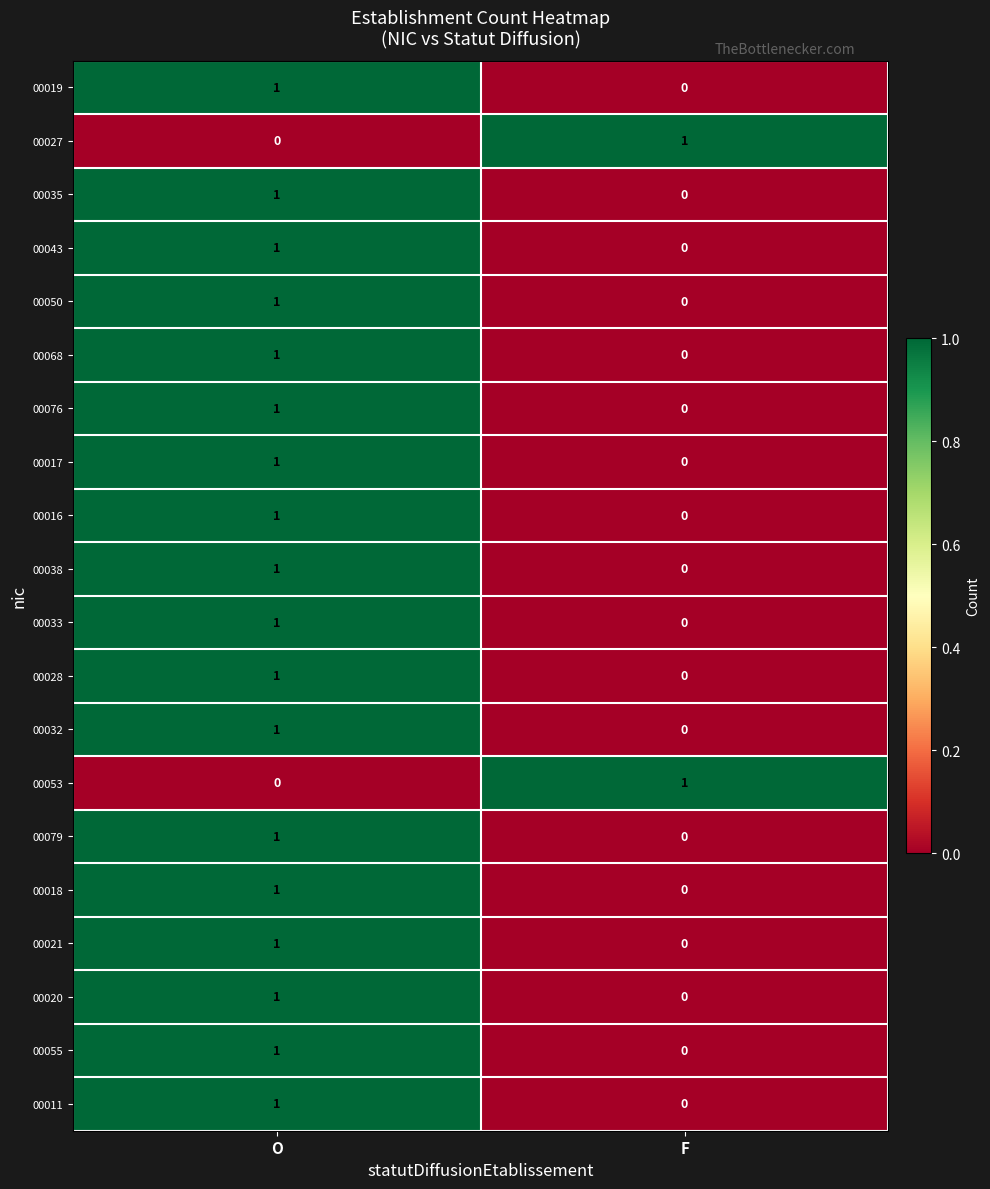

What is the maximum value shown in the chart?

1